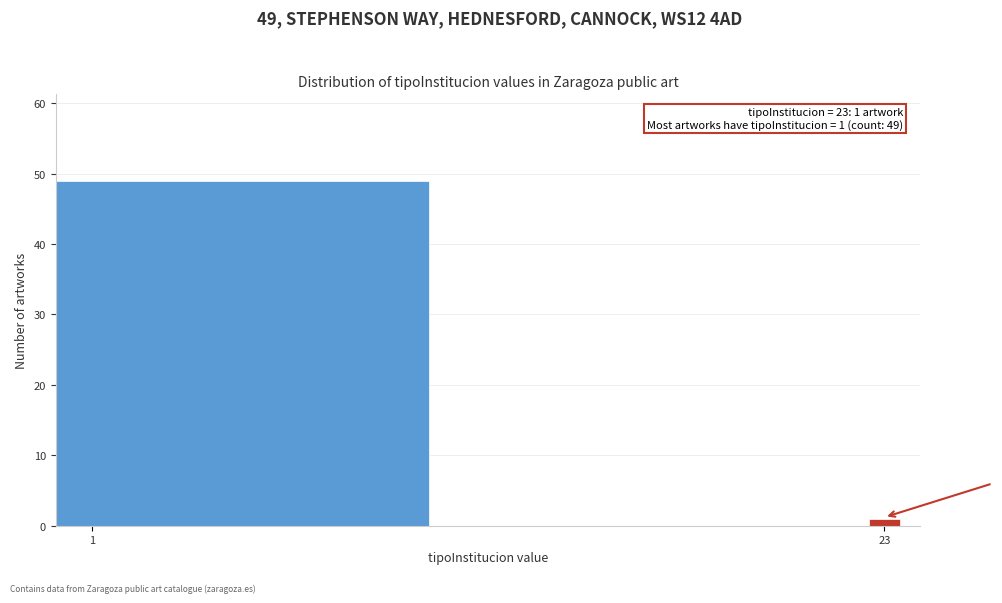

Reading right to left, transcribe all the data shown in this chart.

23=1	1=49